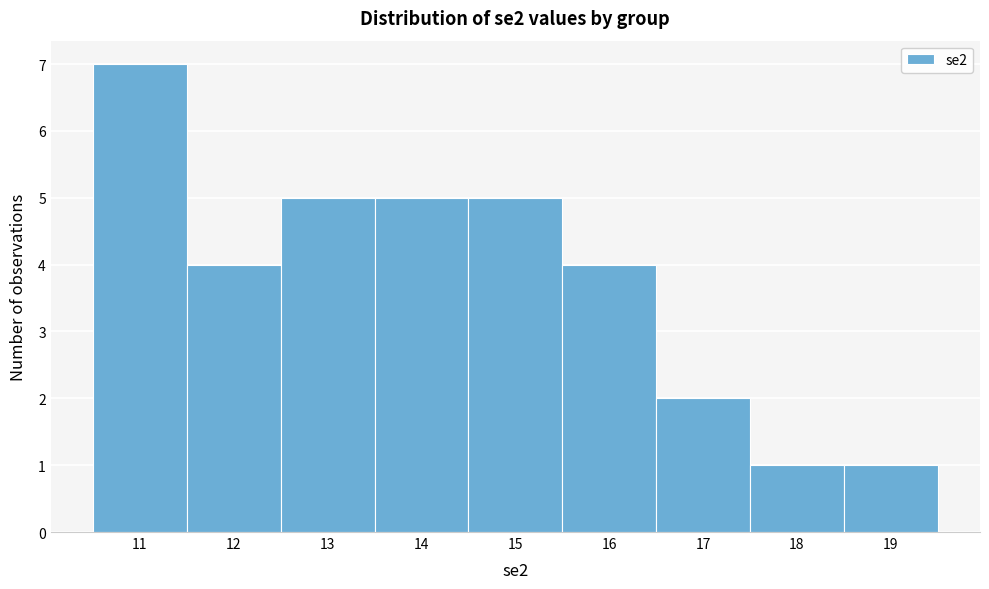

Reading left to right, transcribe all the data shown in this chart.

11=7	12=4	13=5	14=5	15=5	16=4	17=2	18=1	19=1